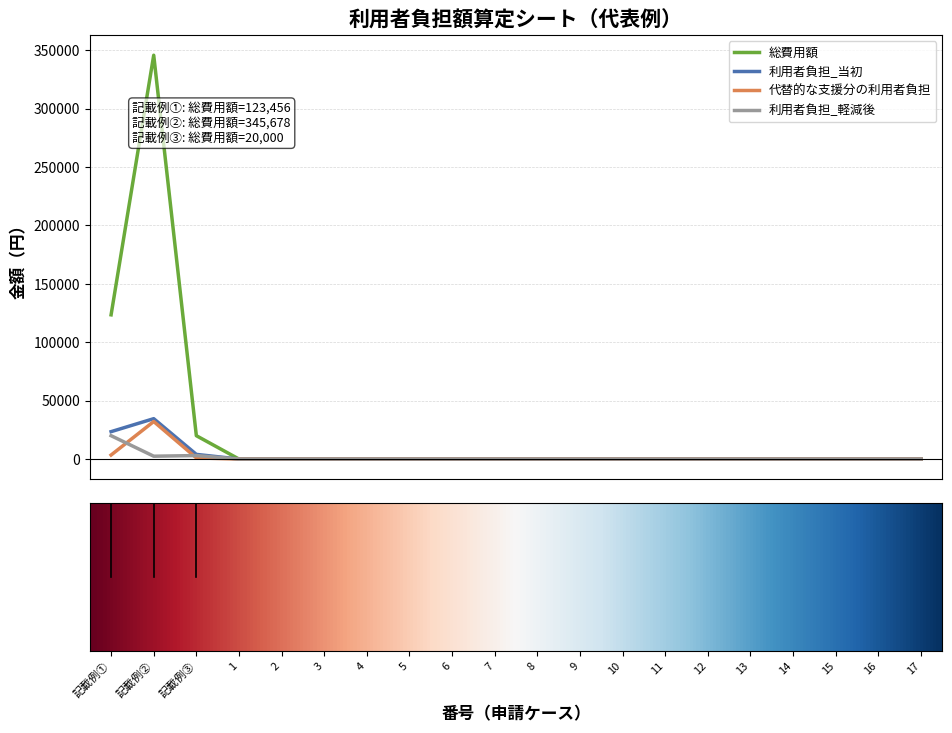

Which series has the widest spread of values?

総費用額